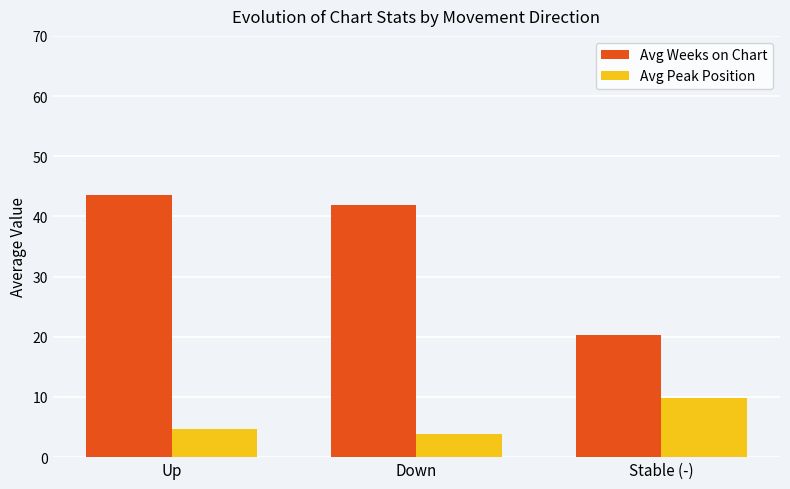

The value of Avg Weeks on Chart at Down is 63.3. True or false?

False